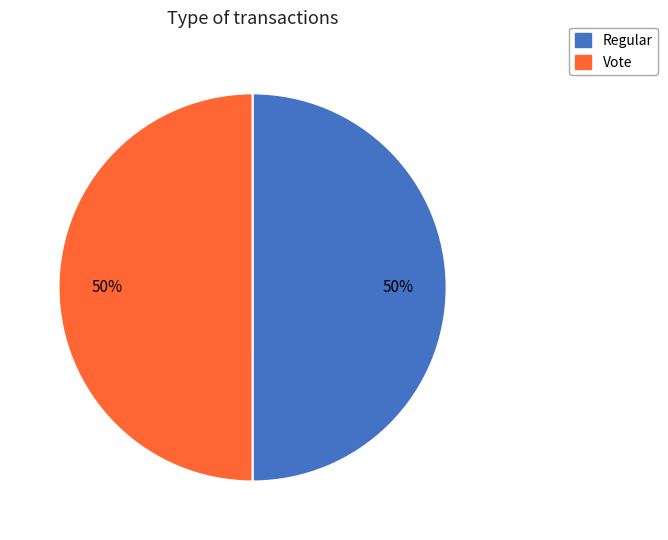

How many segments does this pie chart have?

2